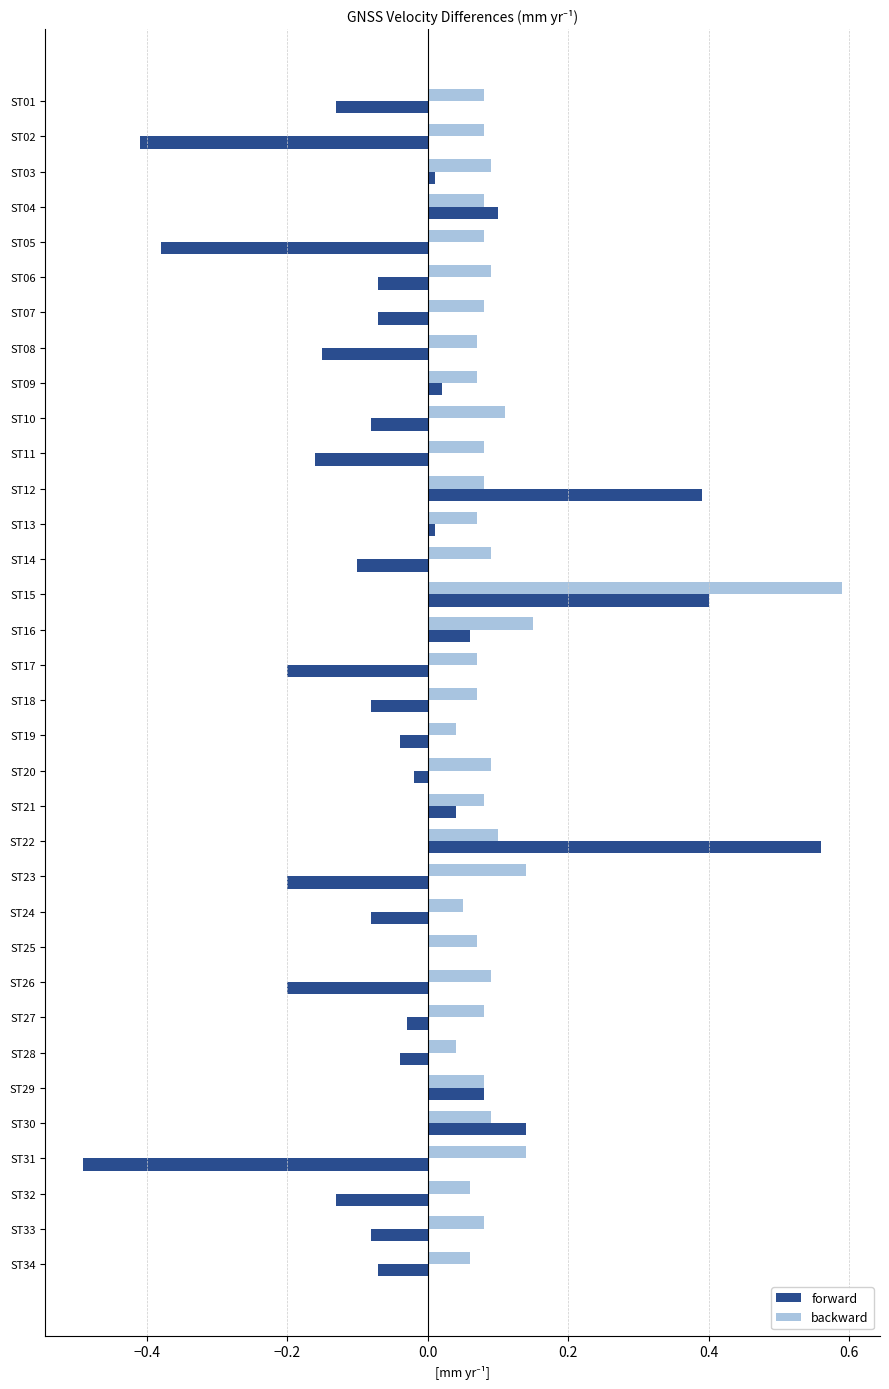

At which label is forward closest to 0?

ST25